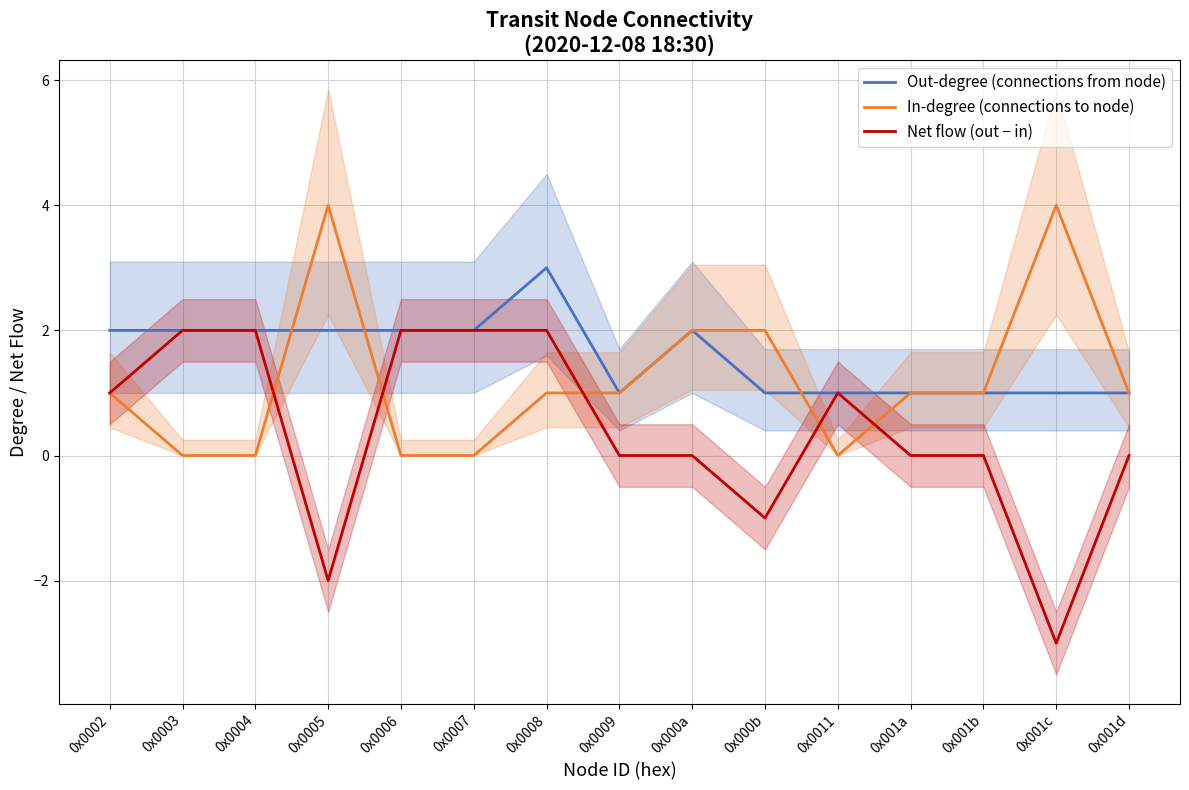

How many interior local valleys does the Net flow (out − in) series have?

3